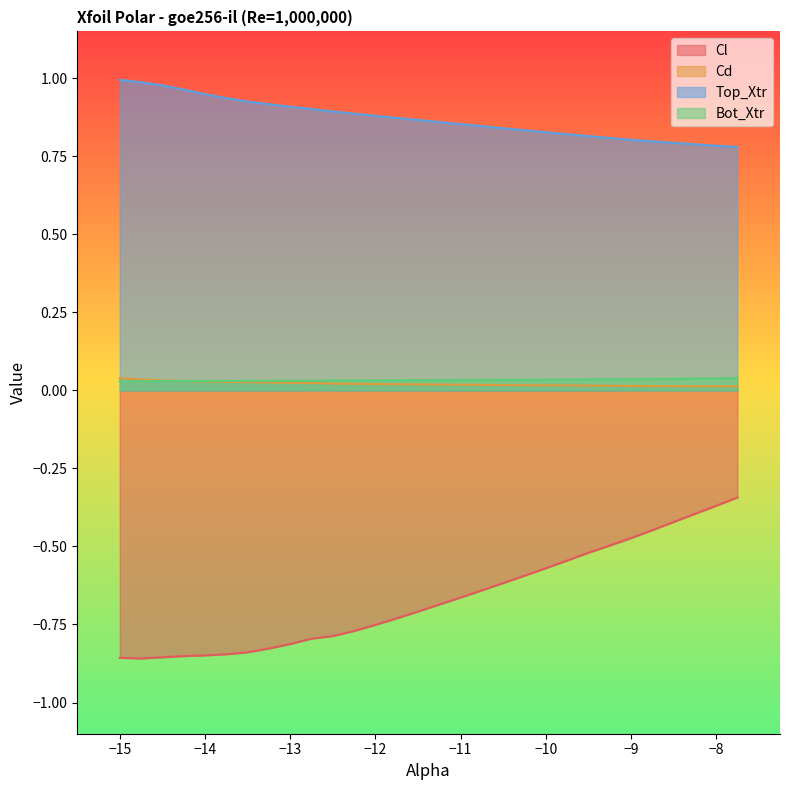

True or false: Cd and Top_Xtr cross at least once.

False